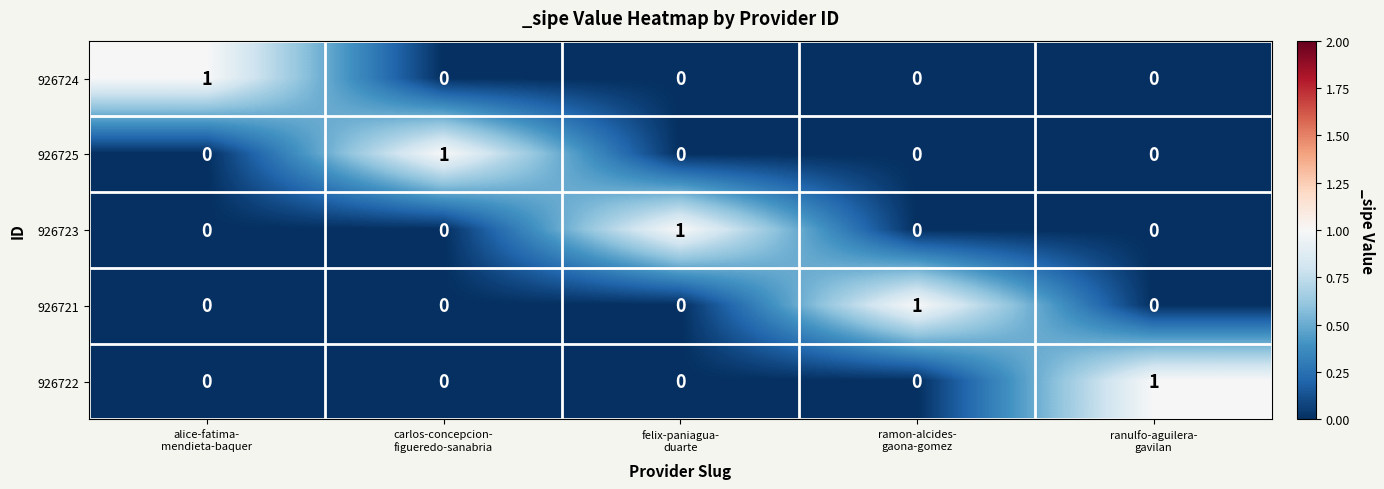

Reading left to right, extract all data points from this chart.

926724: 1	0	0	0	0
926725: 0	1	0	0	0
926723: 0	0	1	0	0
926721: 0	0	0	1	0
926722: 0	0	0	0	1